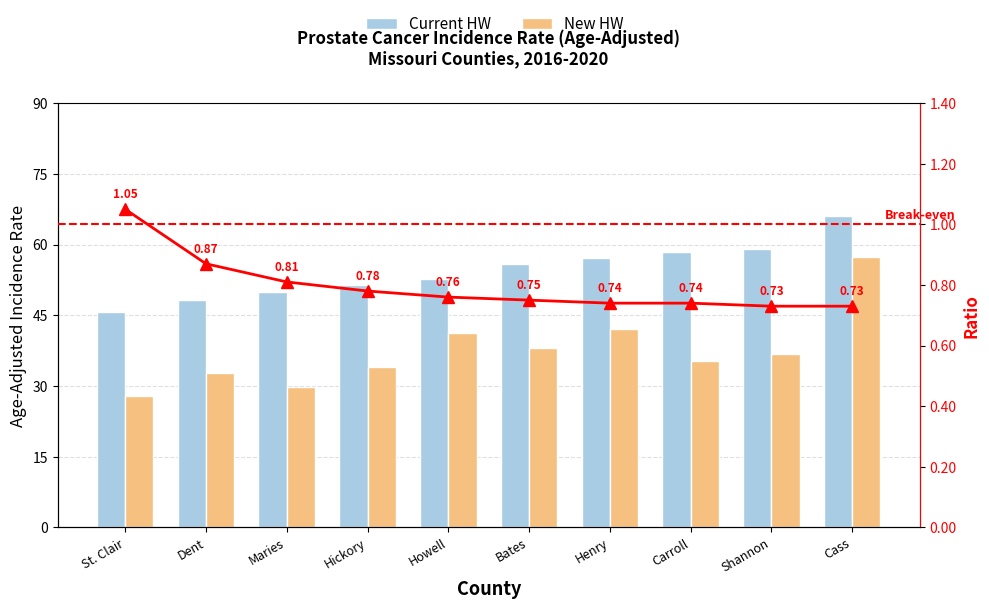

What are all the series names shown in the legend?

Current HW, New HW